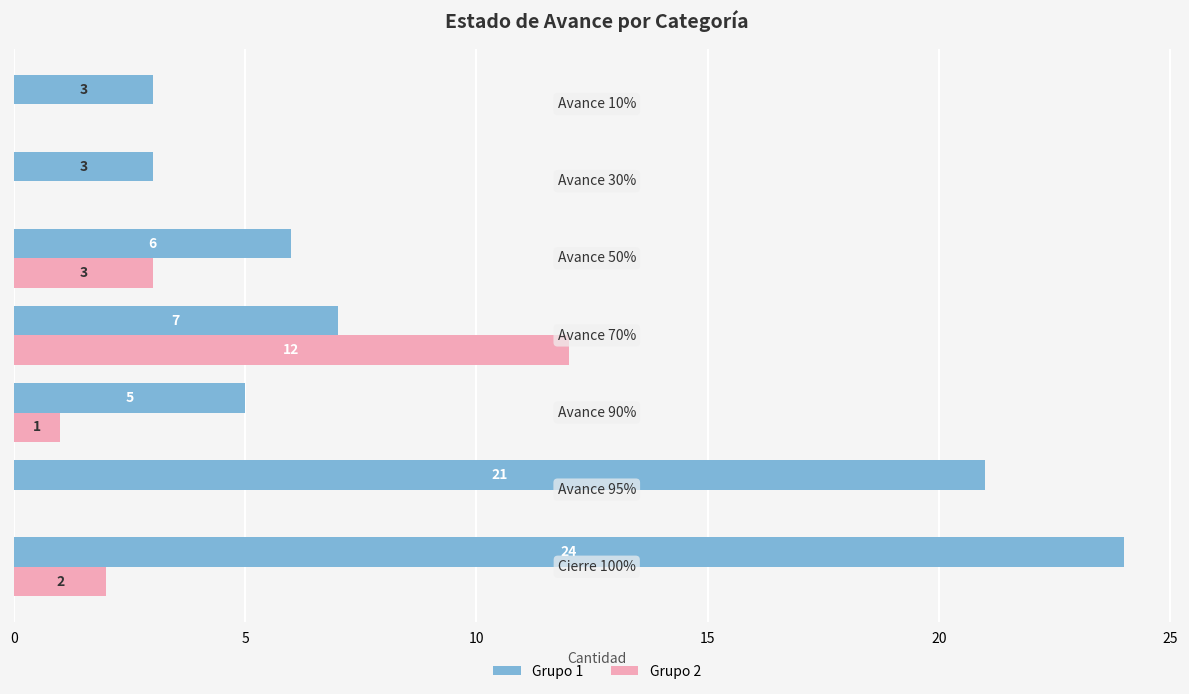

What is the average value of the Grupo 2 series?

3